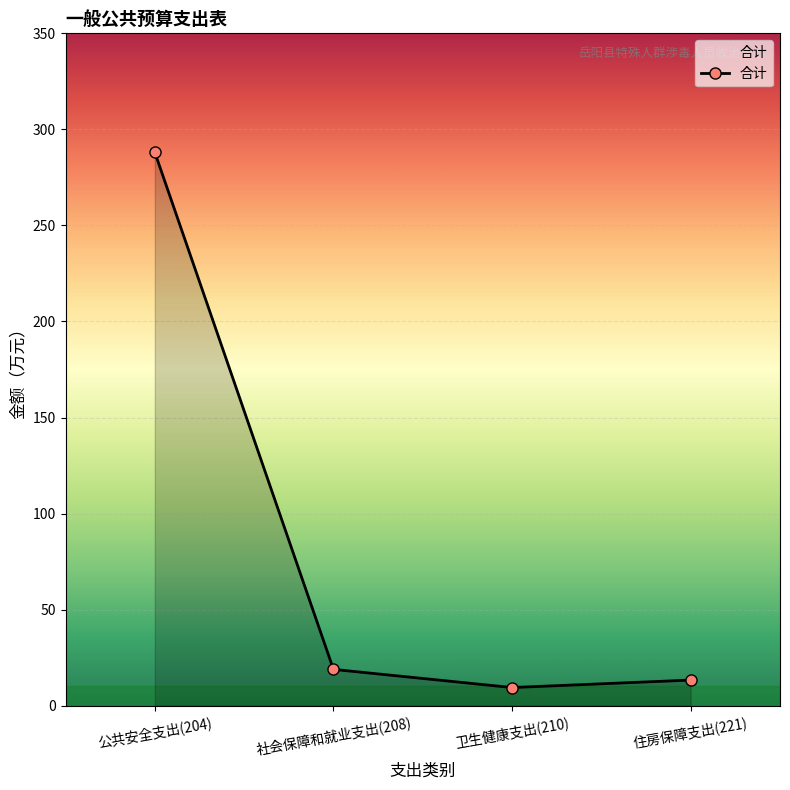

List the labels in order of value, smallest first.

卫生健康支出(210), 住房保障支出(221), 社会保障和就业支出(208), 公共安全支出(204)